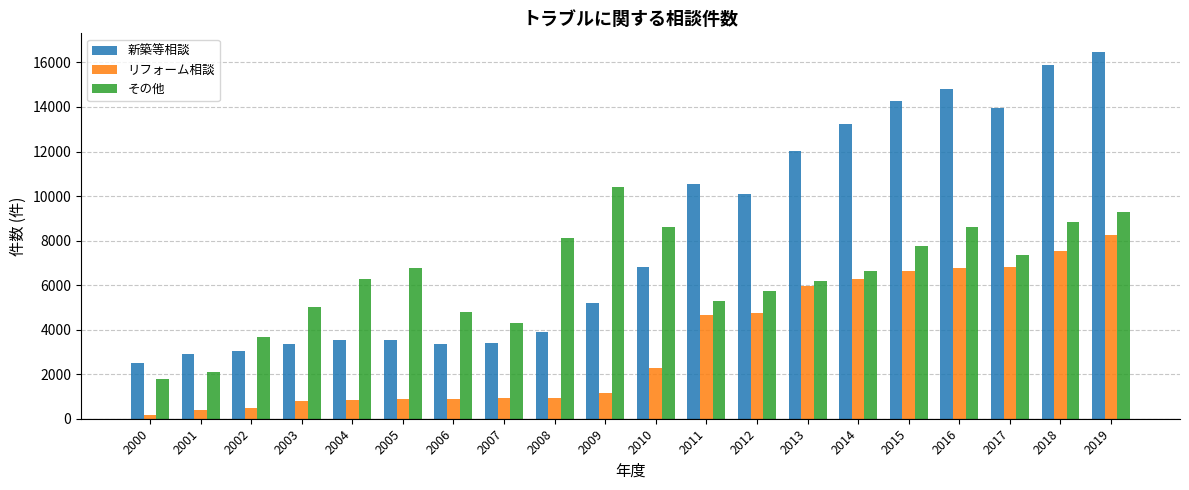

Rank the series by their average value, from lowest to highest.

リフォーム相談, その他, 新築等相談